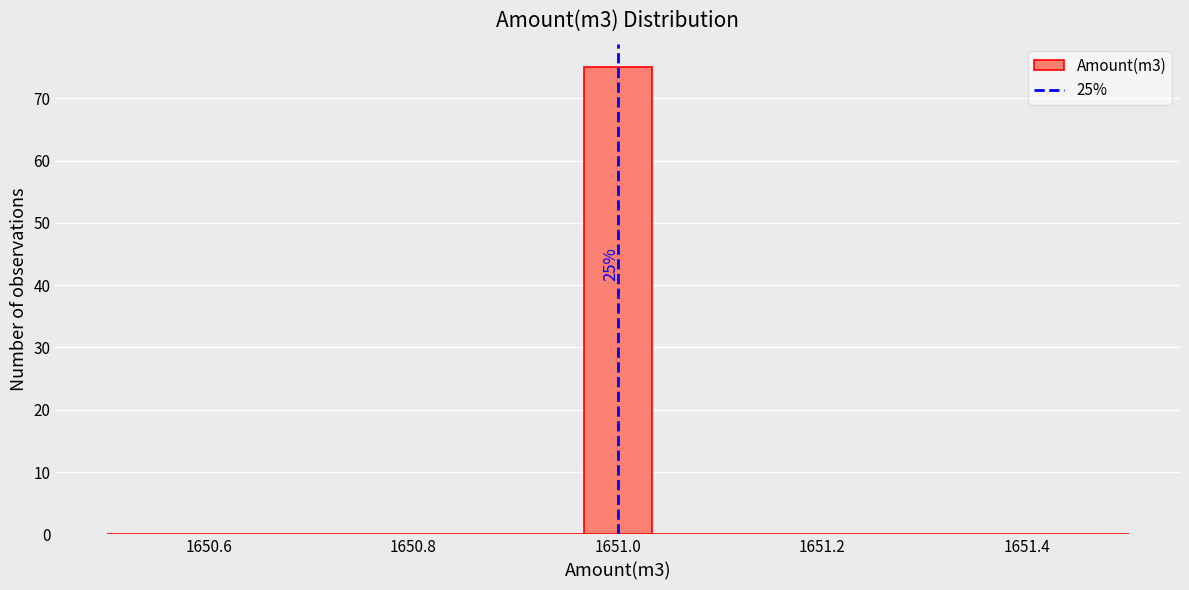

Around what value on the x-axis is the tallest bar? Give the approximate position of its centre, as read against the axis.

1651.00